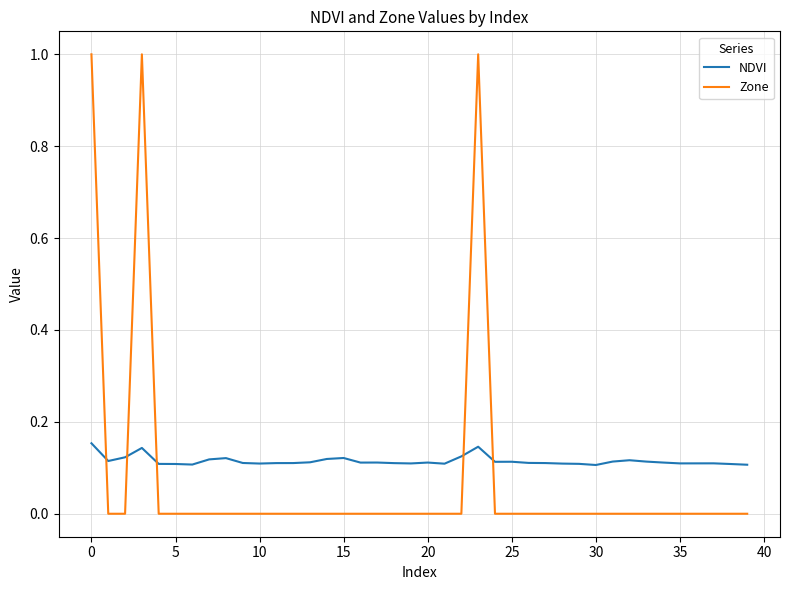

How many times do NDVI and Zone cross each other?

5